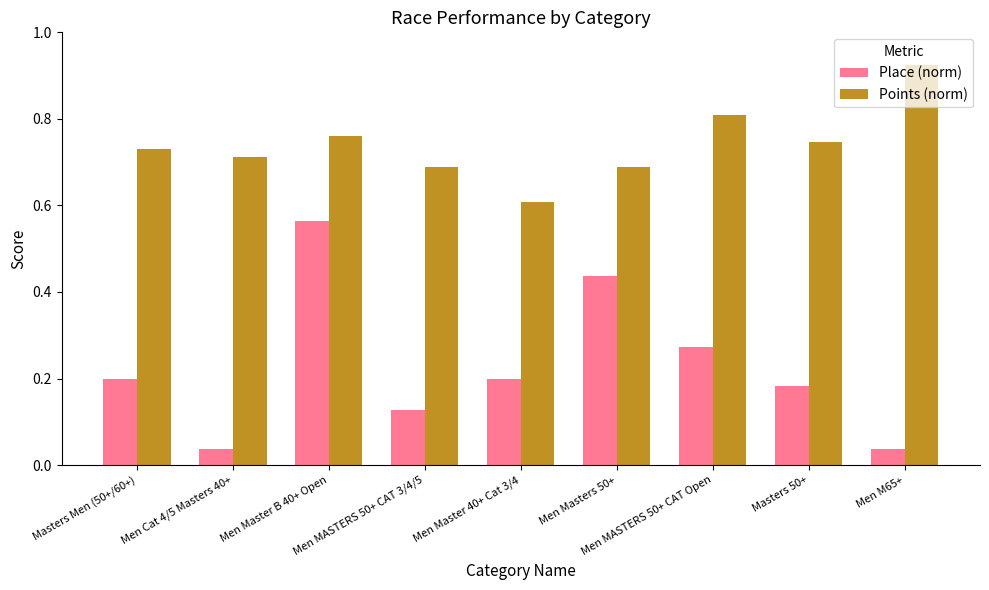

Which series has the widest spread of values?

Place (norm)